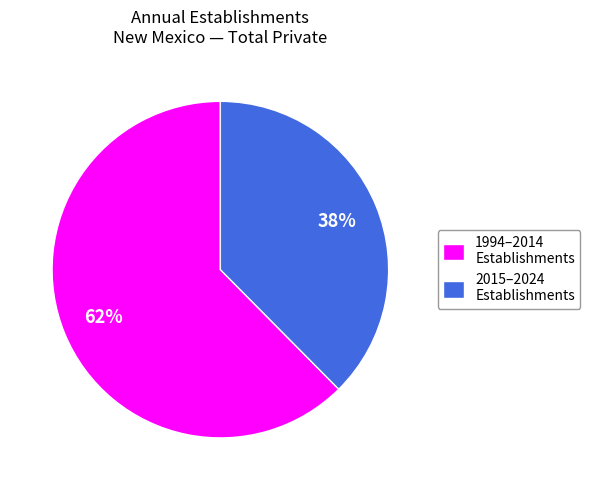

How many segments does this pie chart have?

2